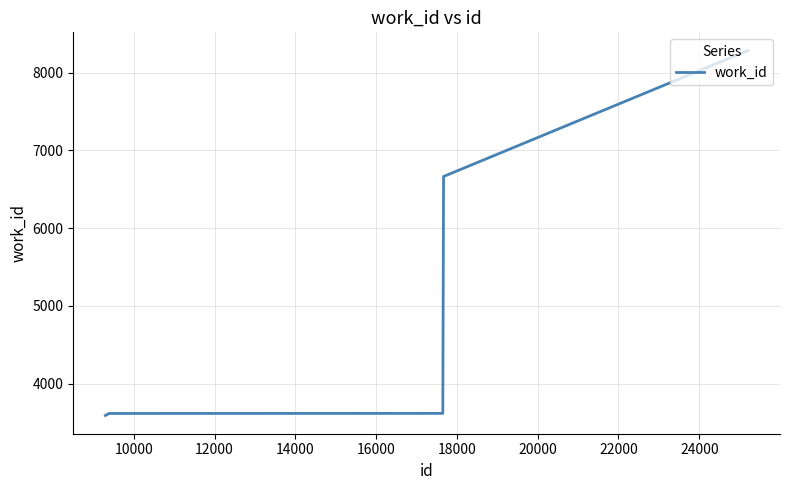

What is the difference between the maximum and minimum values?

4695